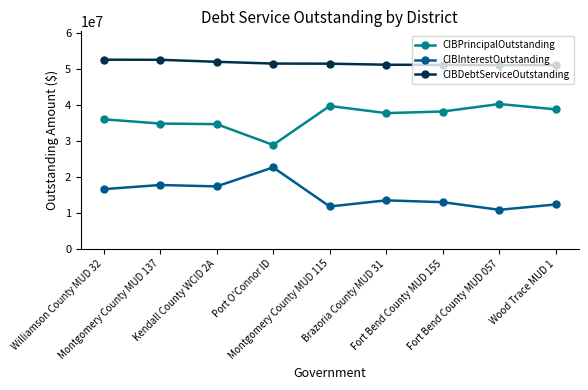

Rank the series by their average value, from lowest to highest.

CIBInterestOutstanding, CIBPrincipalOutstanding, CIBDebtServiceOutstanding